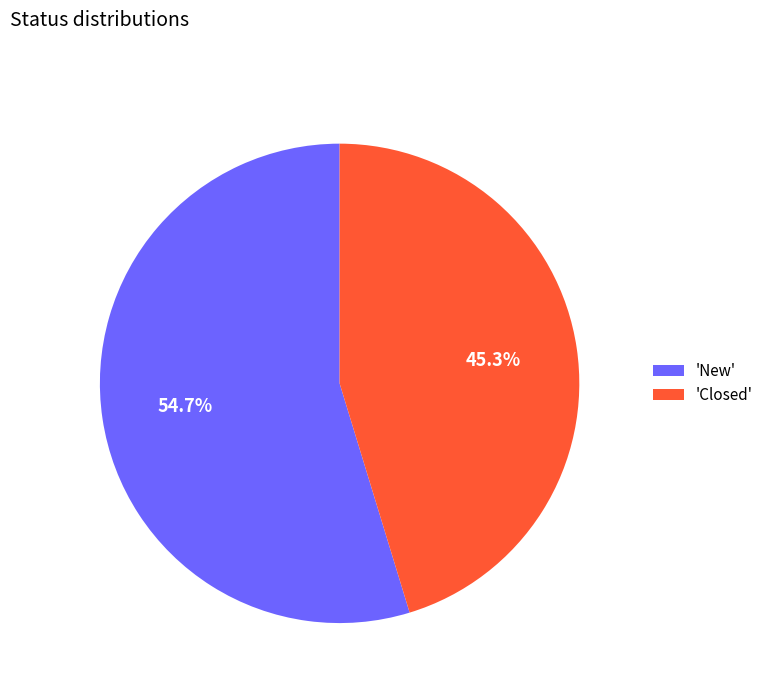

Which has a higher value, 'New' or 'Closed'?

'New'